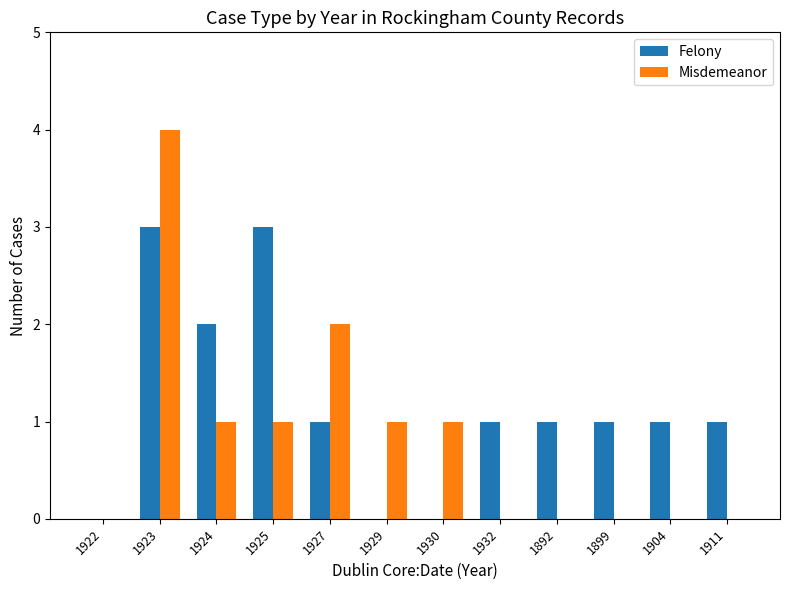

Reading right to left, transcribe all the data shown in this chart.

Felony: 1	1	1	1	1	0	0	1	3	2	3	0
Misdemeanor: 0	0	0	0	0	1	1	2	1	1	4	0